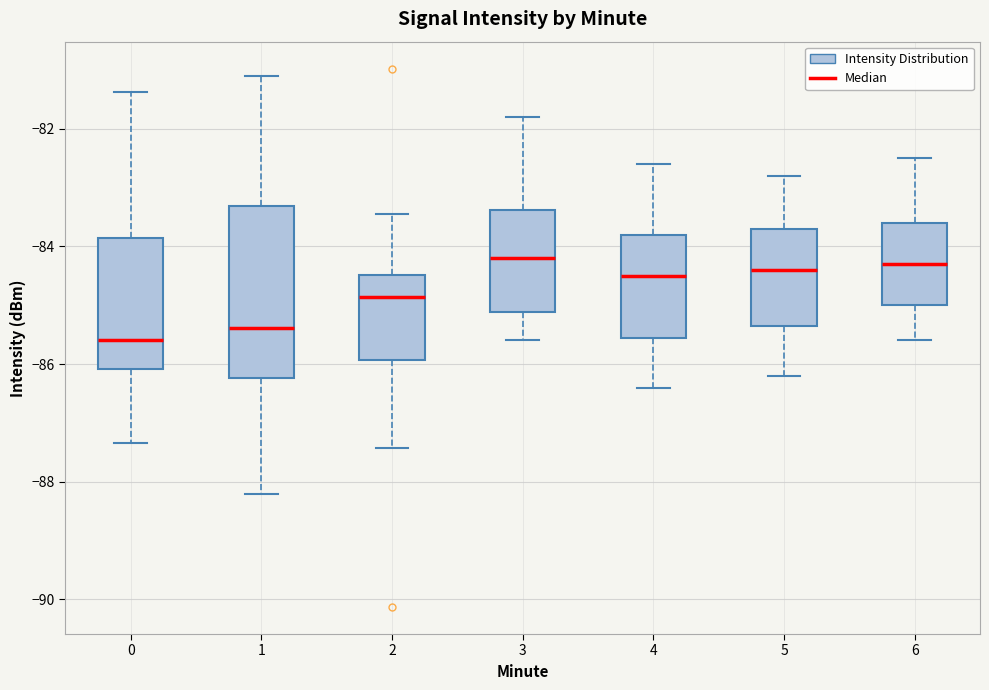

Where is the upper edge of the box at x = 3 on the y-axis? The values are not printed on the chart, so give them approximately, as read against the axis.

-83.4